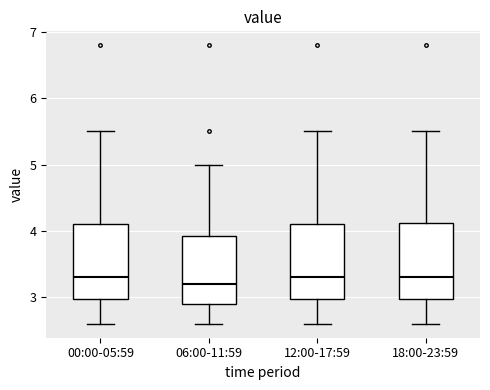

Reading left to right, read every box against the y-axis: the position of its median line, the range the box covers, and the ends of its whiskers. The values are not printed on the chart, so give them approximately, as read against the axis.

00:00-05:59: median 3.3, box 3.0 to 4.1, whiskers 2.6 to 5.5
06:00-11:59: median 3.2, box 2.9 to 3.9, whiskers 2.6 to 5.0
12:00-17:59: median 3.3, box 3.0 to 4.1, whiskers 2.6 to 5.5
18:00-23:59: median 3.3, box 3.0 to 4.1, whiskers 2.6 to 5.5